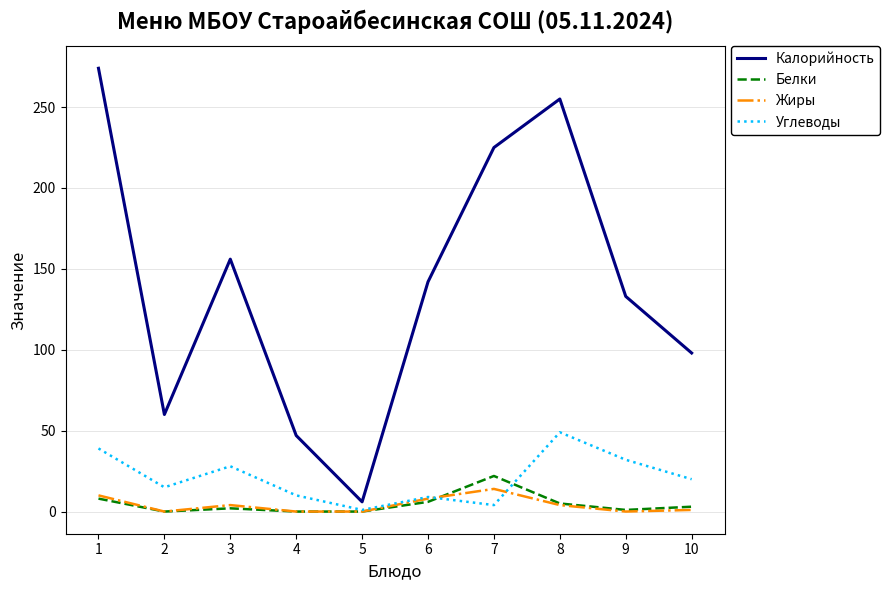

Is this an area chart (filled region under the line)?

No